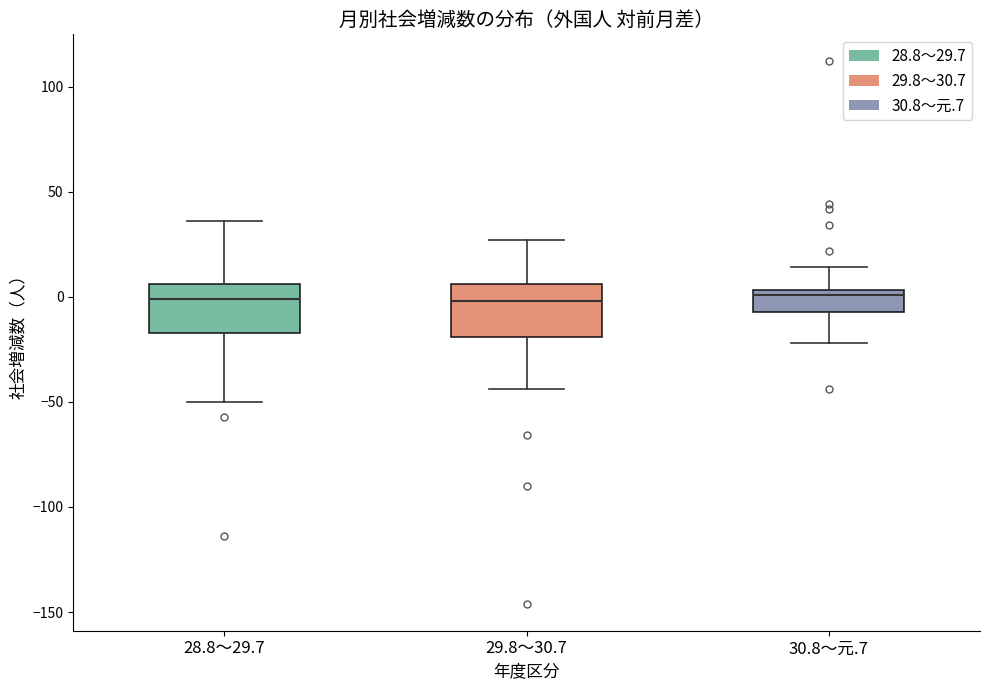

Reading left to right, transcribe this box plot: for each box, give where its median line is, the range the box spans, and where its two whiskers end, as read against the y-axis. The values are not printed on the chart, so give them approximately, as read against the axis.

28.8～29.7: median 0, box -15 to 5, whiskers -50 to 35
29.8～30.7: median 0, box -20 to 5, whiskers -45 to 25
30.8～元.7: median 0, box -5 to 5, whiskers -20 to 15